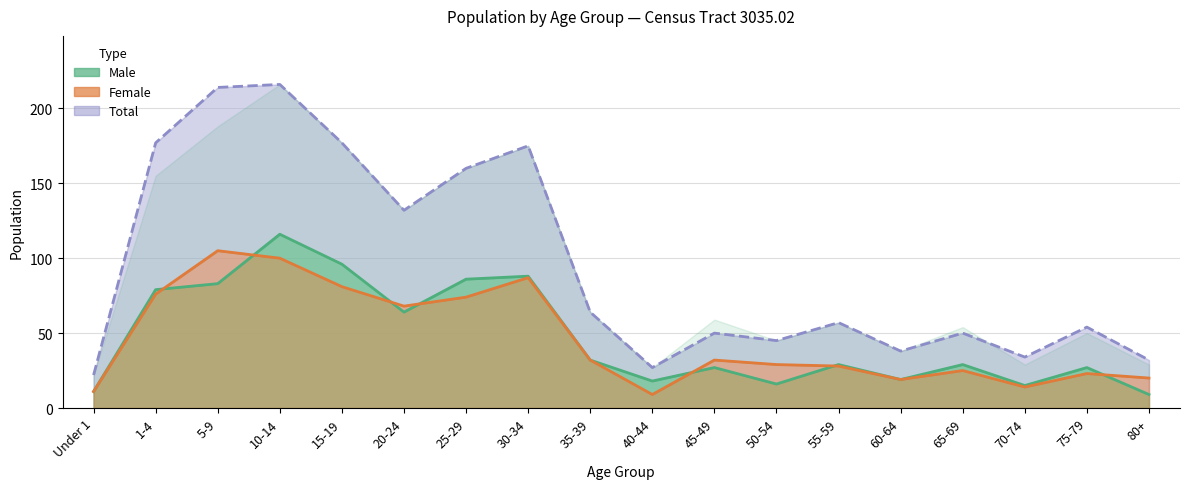

In Total, how many points are higher than both neighbors (excluding endpoints)?

6